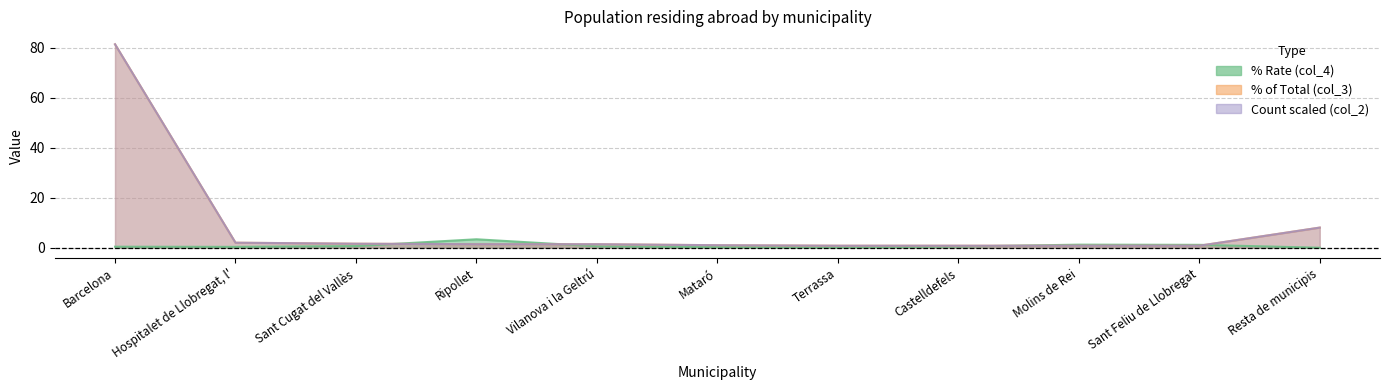

What are all the series names shown in the legend?

col_4, col_2, col_3